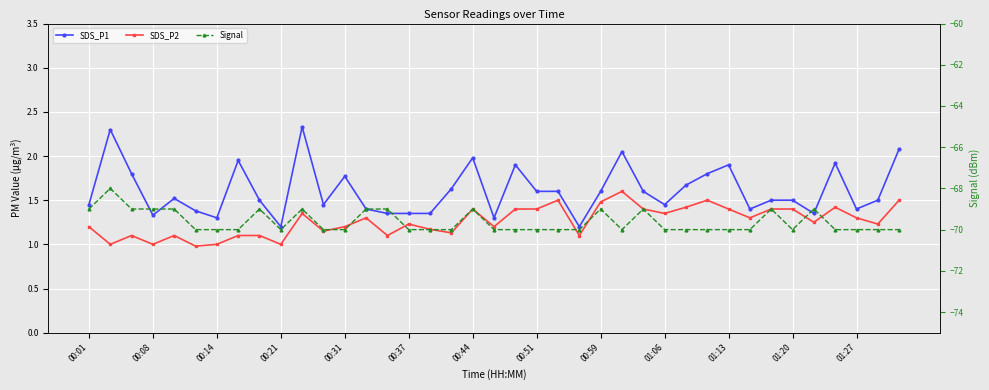

What is the difference between the maximum and minimum values in the SDS_P1 series?

1.1